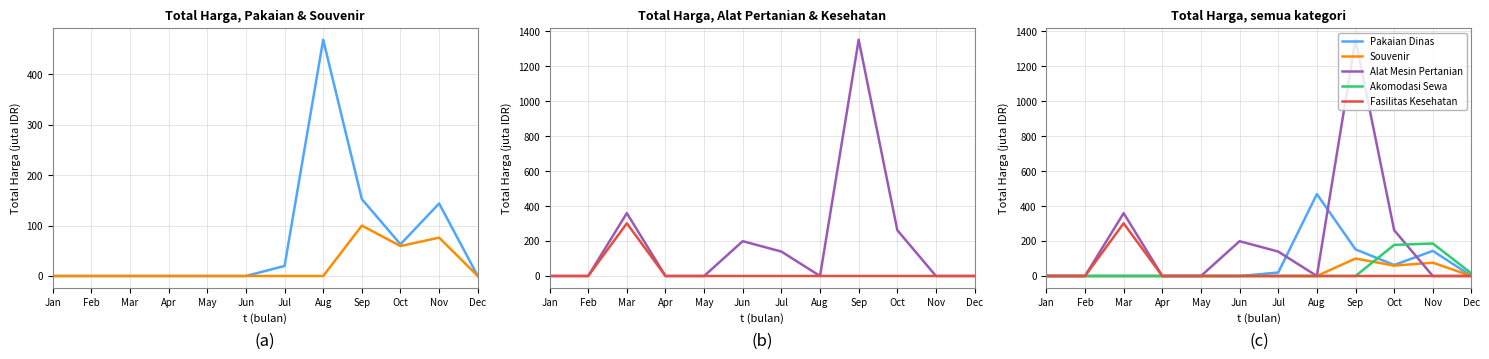

What are all the series names shown in the legend?

Pakaian Dinas, Souvenir, Alat Mesin Pertanian, Fasilitas Kesehatan, Akomodasi Sewa